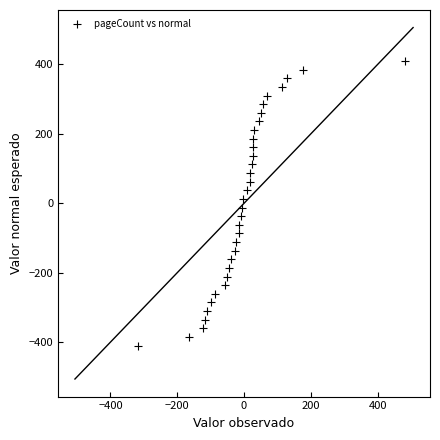

What is the range of X values (max minus min)?

800.0